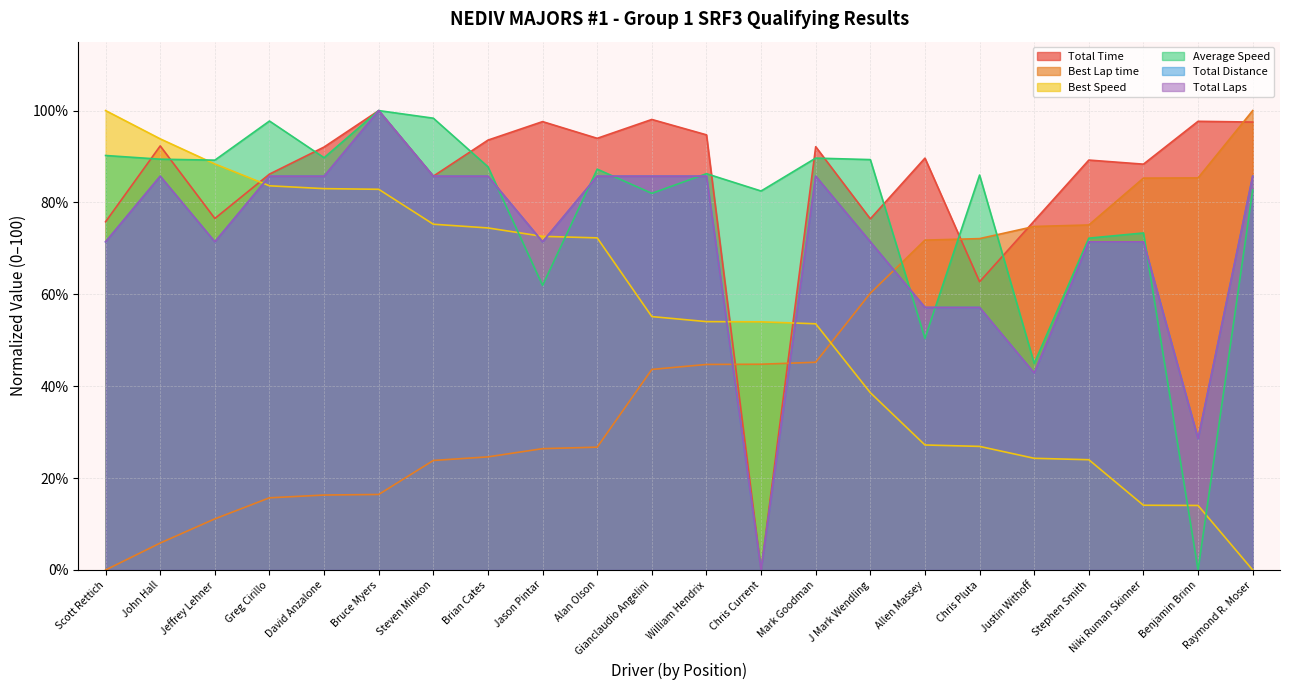

What is the label of the 14th point from the right?

Jason Pintar